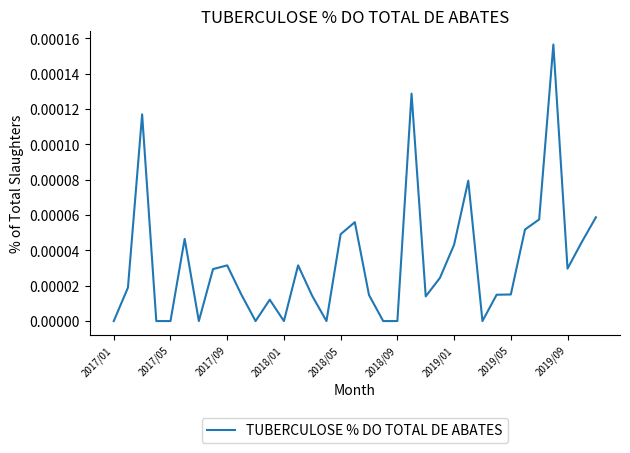

How many lines are shown in the chart?

1